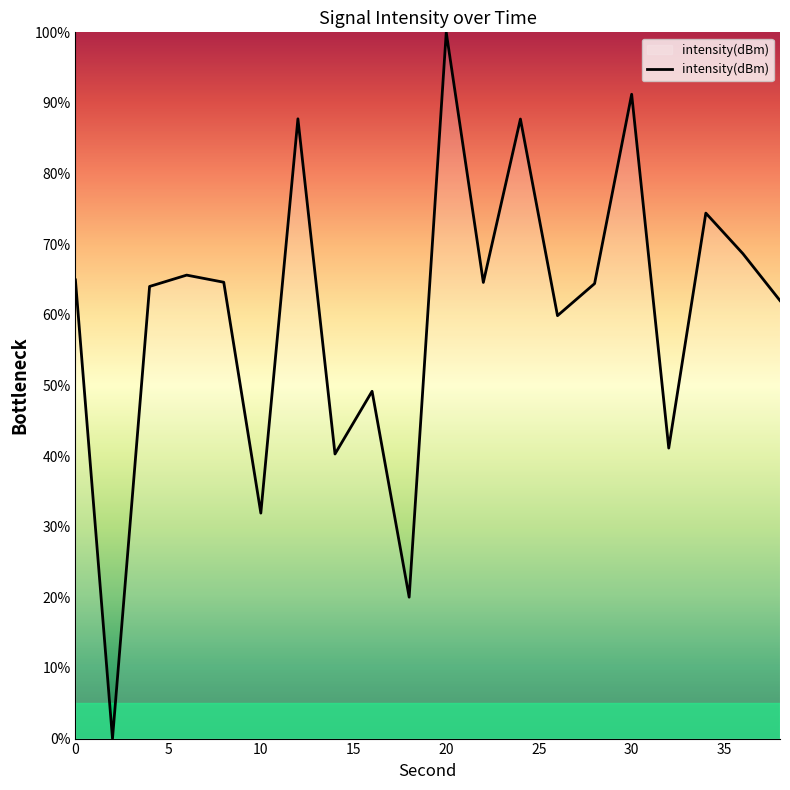

How many lines are shown in the chart?

1